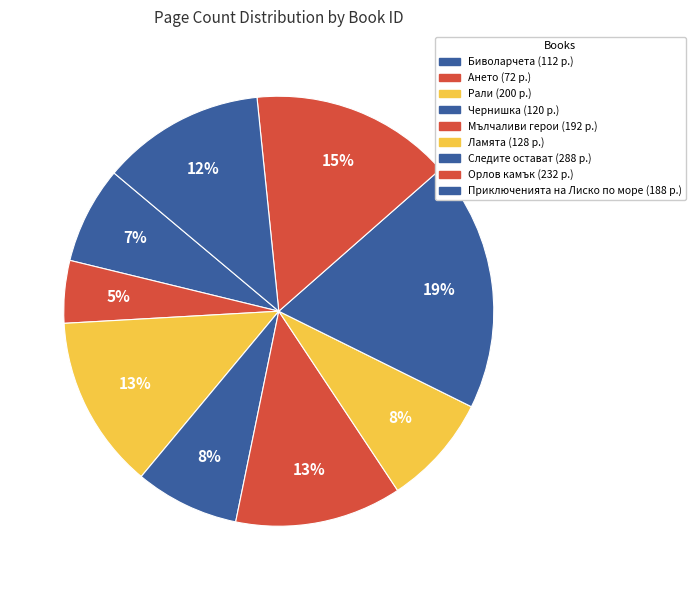

How many segments does this pie chart have?

9